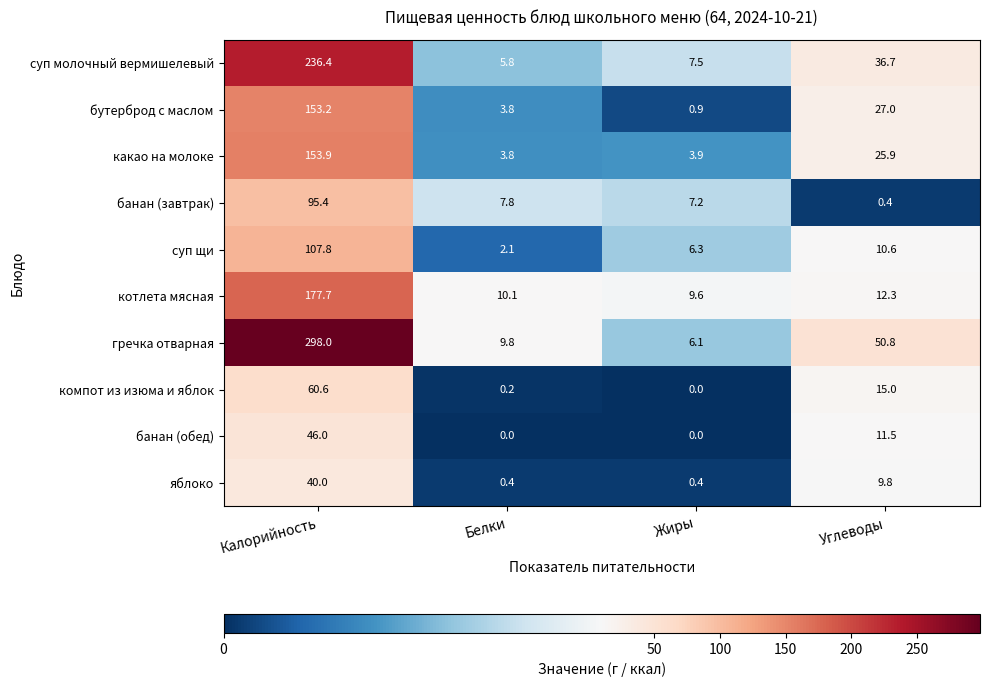

What is the sum of all гречка отварная values?

364.7